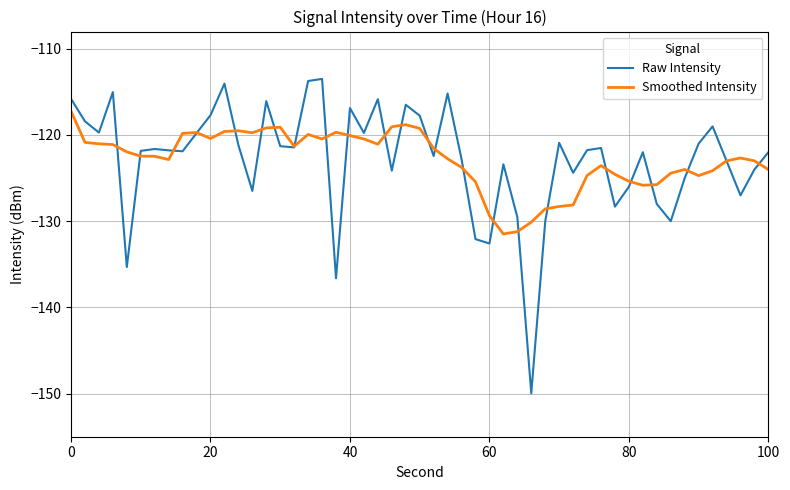

What is the highest value of the Raw Intensity series?

-113.5